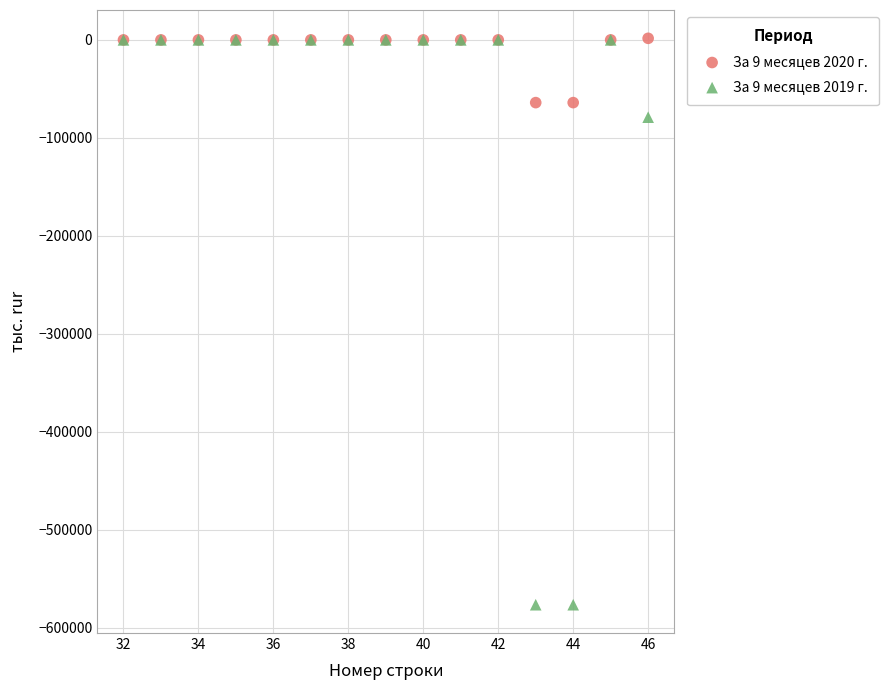

Which series reaches the minimum Y coordinate?

За 9 месяцев 2019 г.